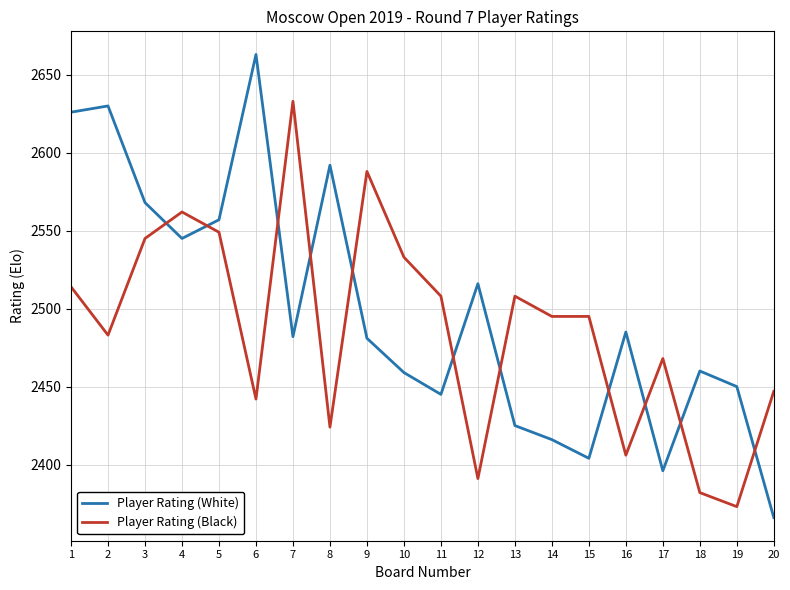

Which series has the widest spread of values?

Player Rating (White)